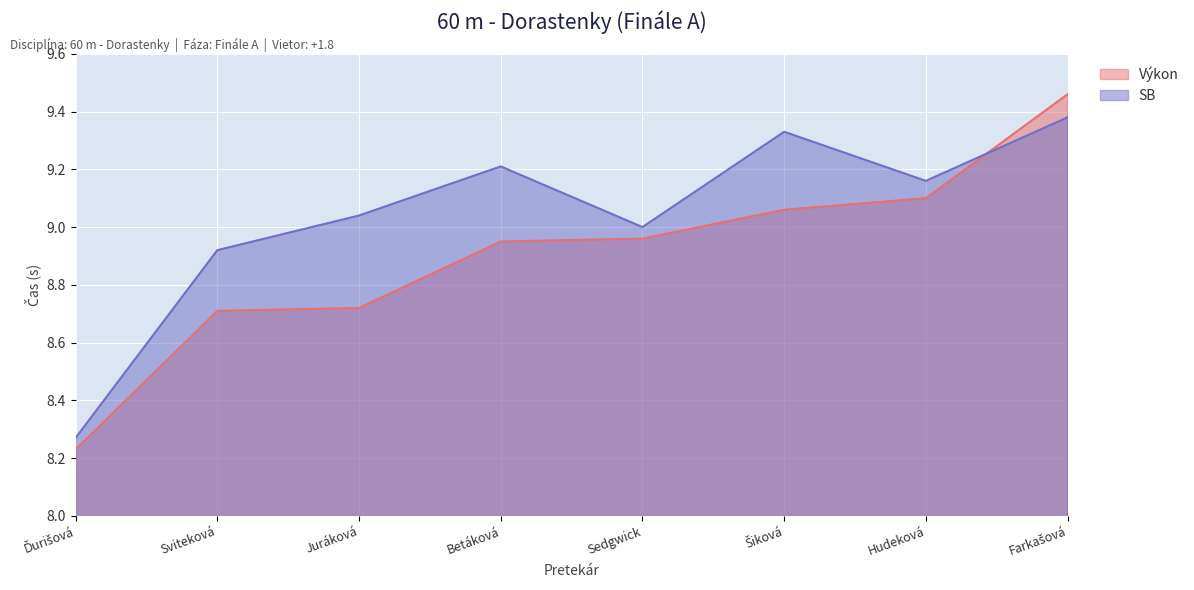

Where is the first local maximum for SB?

Betáková